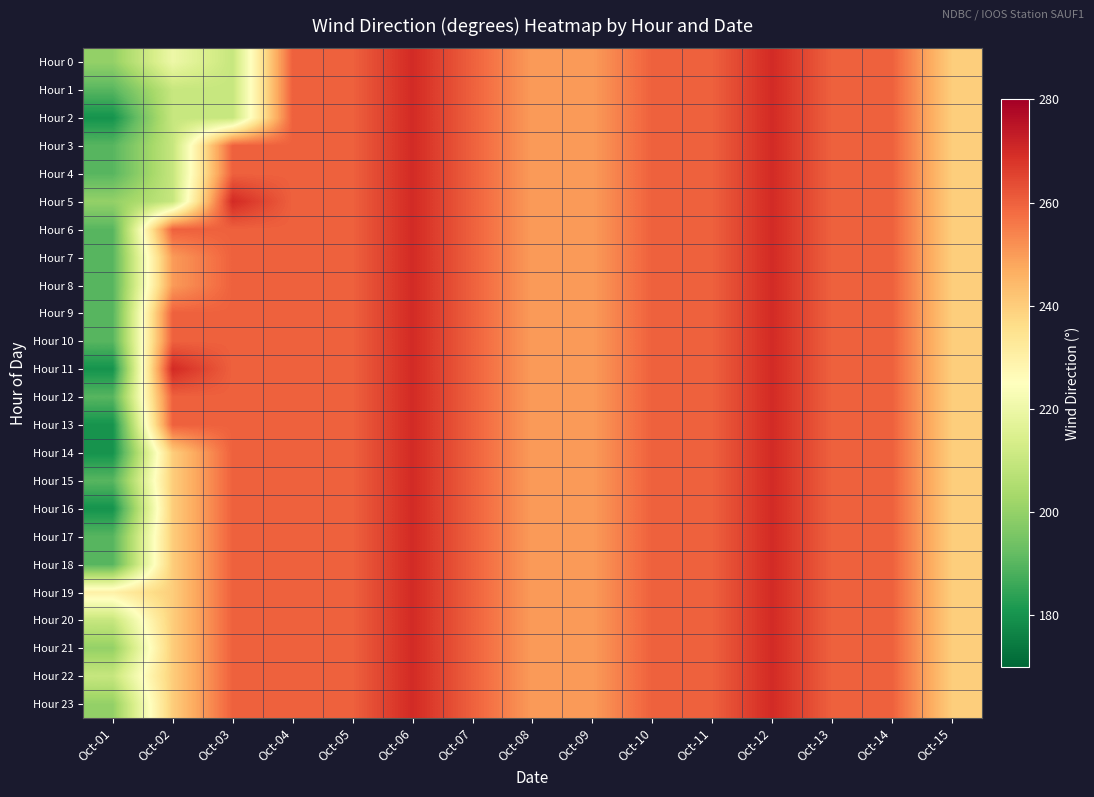

What is the minimum value shown in the chart?

180